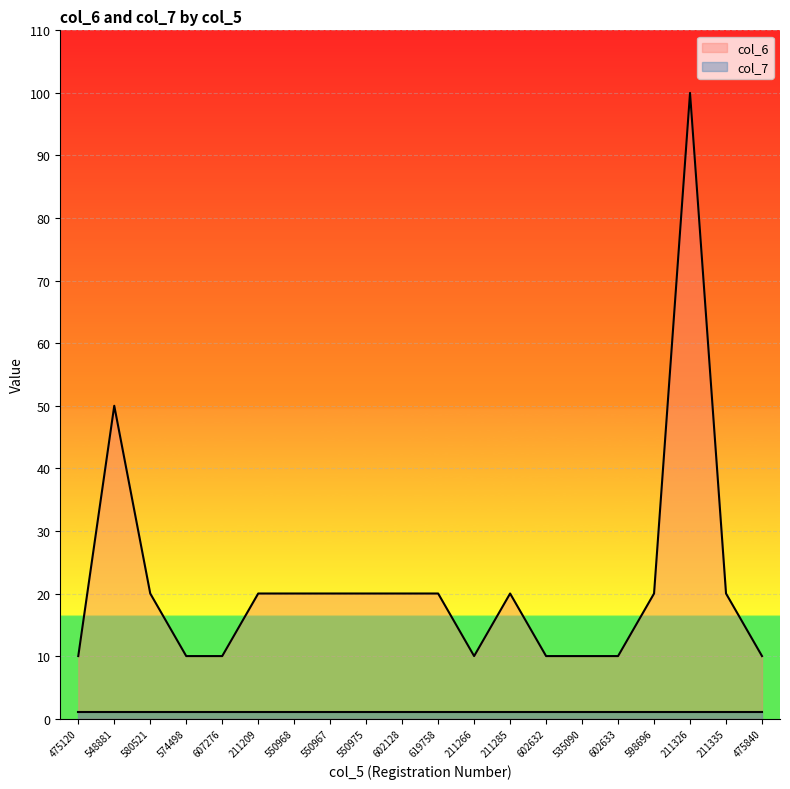

List the labels in order of value, smallest first.

475120, 574498, 607276, 211266, 602632, 535090, 602633, 475840, 580521, 211209, 550968, 550967, 550975, 602128, 619758, 211285, 598696, 211335, 548881, 211326